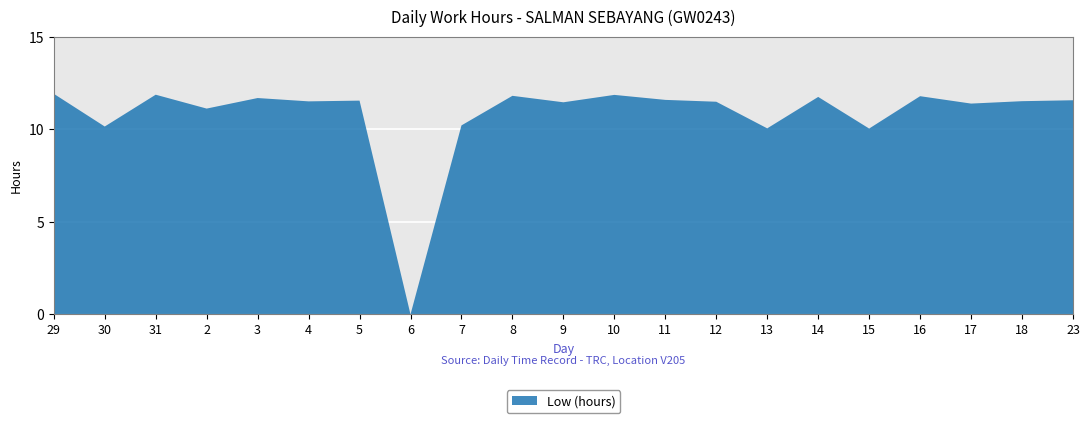

Reading left to right, transcribe all the data shown in this chart.

11.9	10.2	11.9	11.1	11.7	11.5	11.6	0.0	10.2	11.8	11.5	11.9	11.6	11.5	10.1	11.8	10.1	11.8	11.4	11.5	11.6